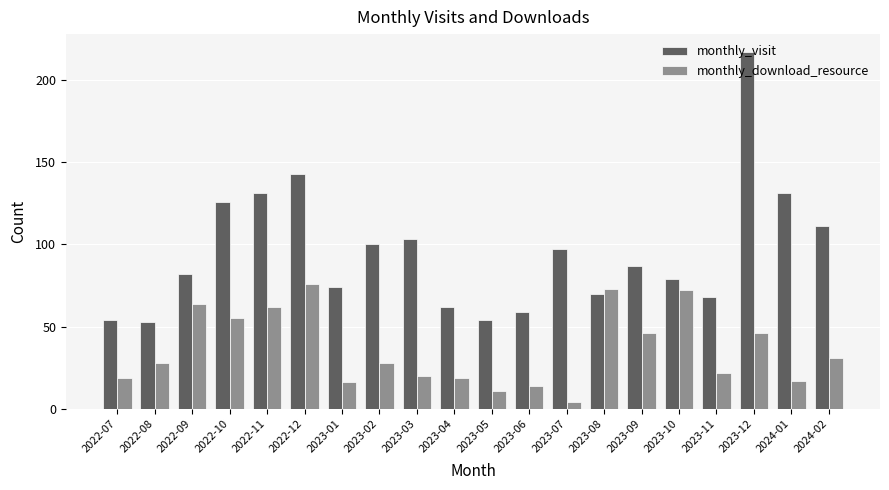

What is the label of the 3rd bar from the right?

2023-12